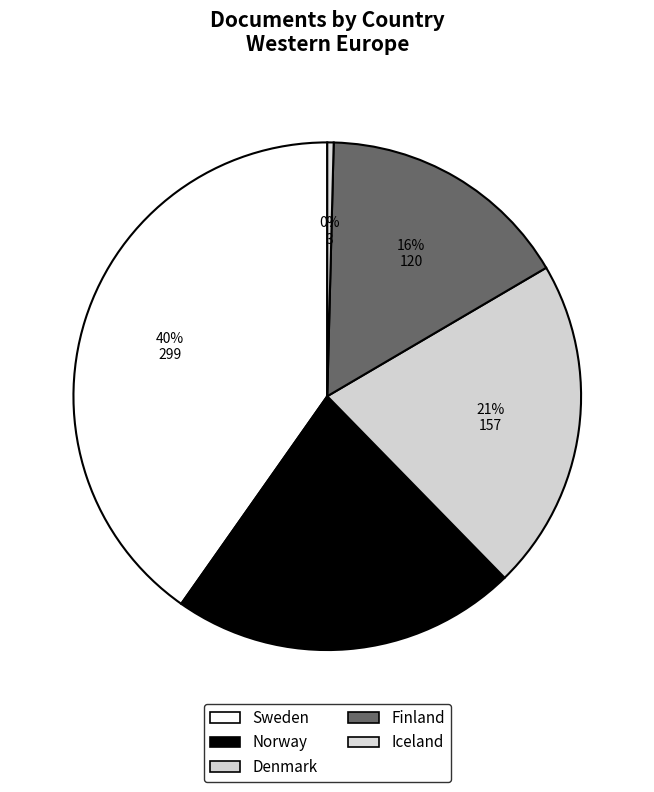

Which slice is the smallest?

Iceland